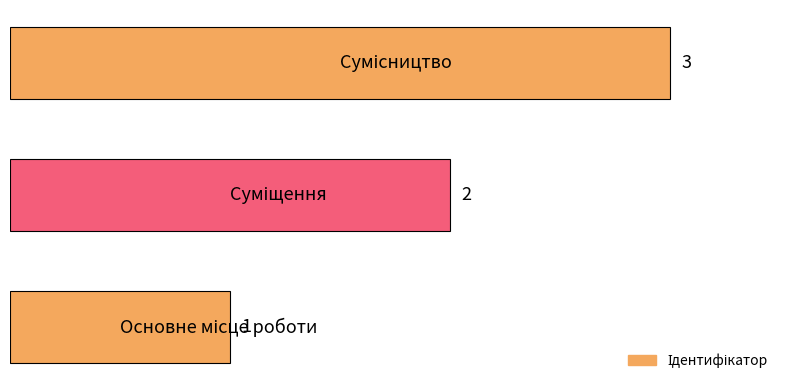

Does the chart contain stacked bars?

No